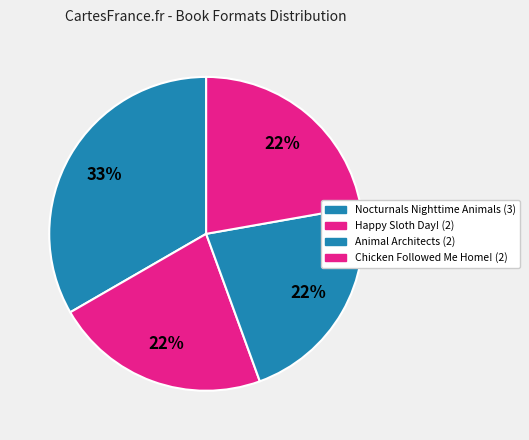

Is there a majority slice in this chart?

No